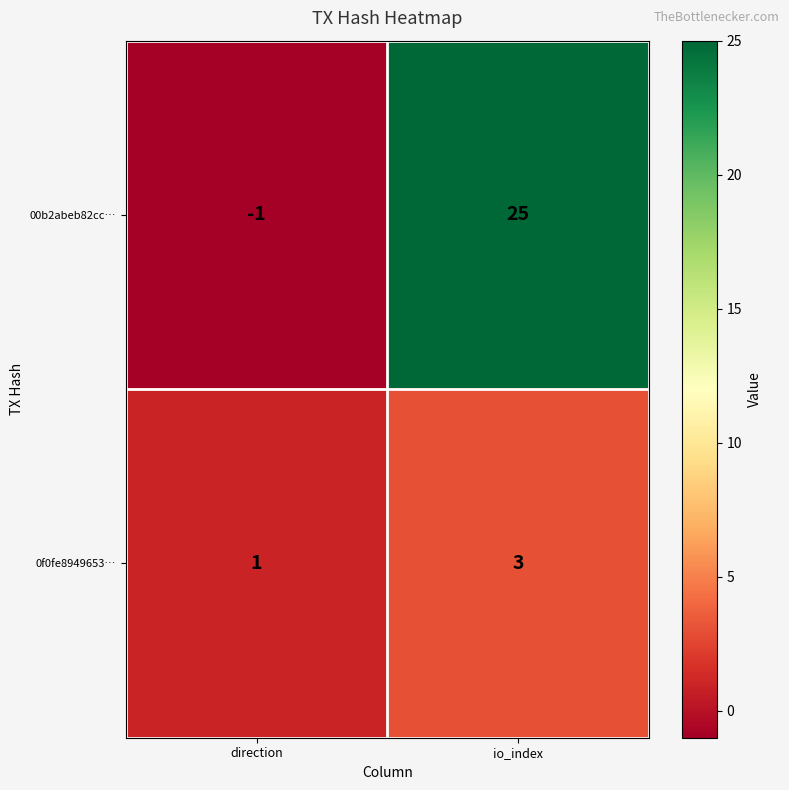

Reading right to left, transcribe all the data shown in this chart.

00b2abeb82cc…: 25	-1
0f0fe8949653…: 3	1